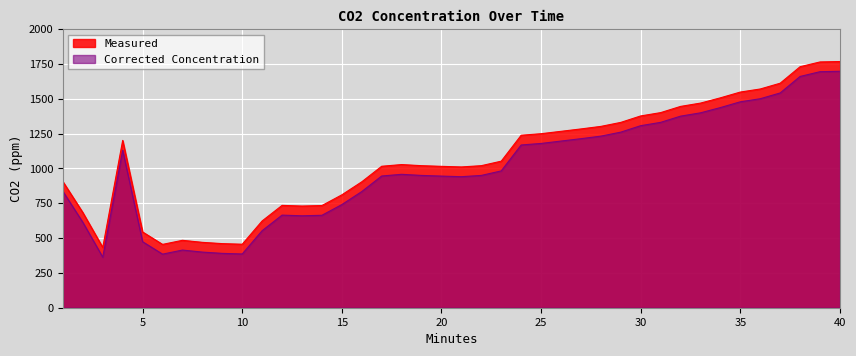

Which series has the largest total across all categories?

Measured